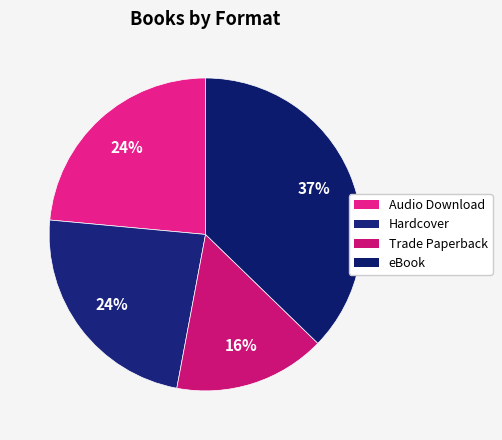

Is it true that Trade Paperback is 6% of the pie?

False